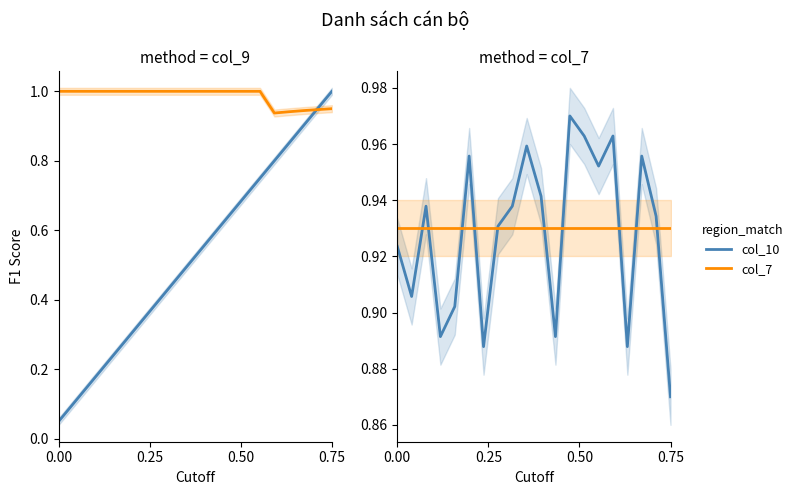

True or false: col_10 and col_7 cross at least once.

True